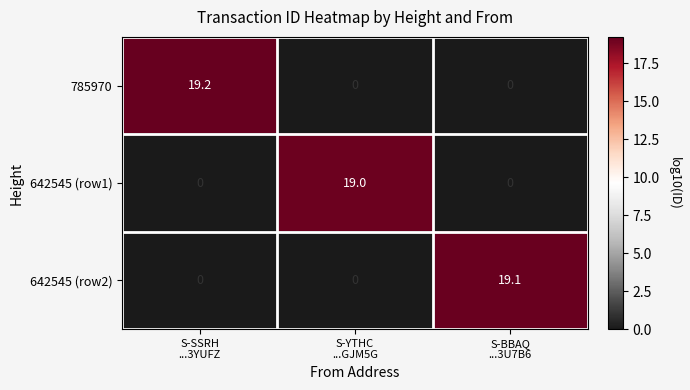

What is the sum of all 642545 (row2) values?

19.1